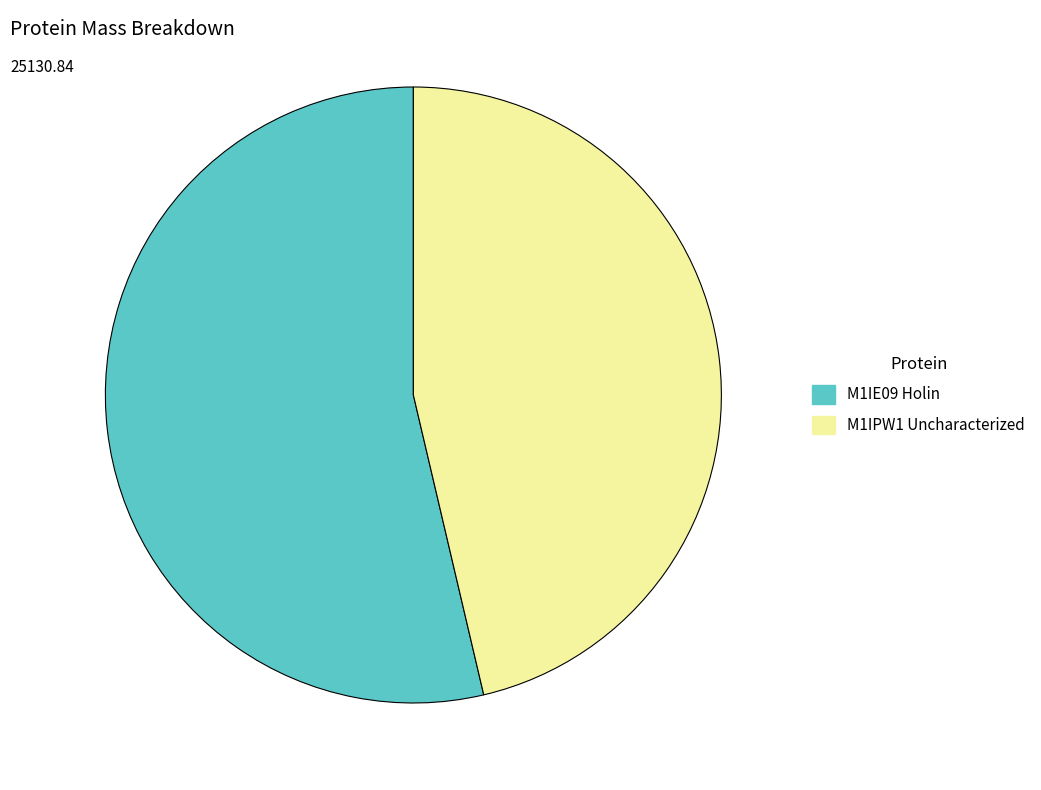

Which has a higher value, M1IPW1 Uncharacterized or M1IE09 Holin?

M1IE09 Holin